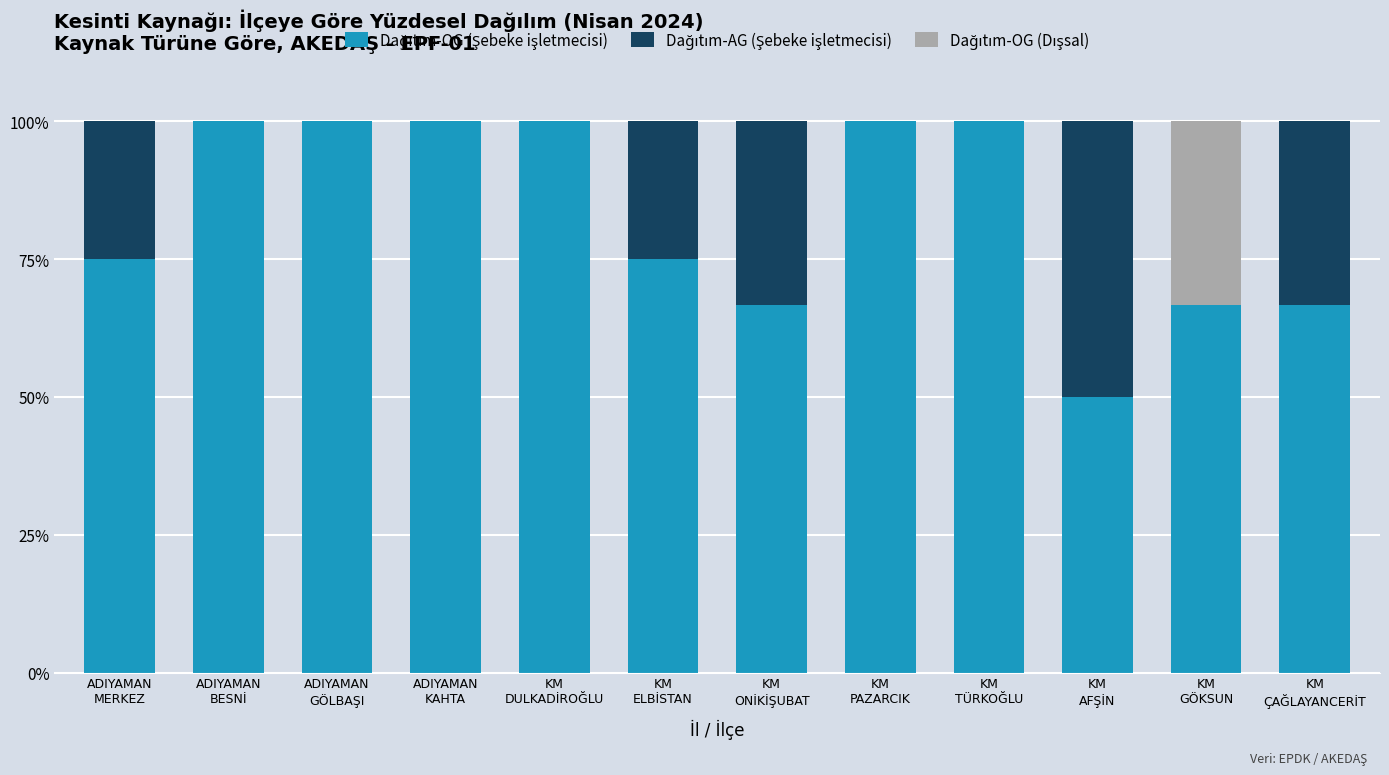

At which label is Dağıtım-OG (Şebeke işletmecisi) closest to 75?

ADIYAMAN
MERKEZ